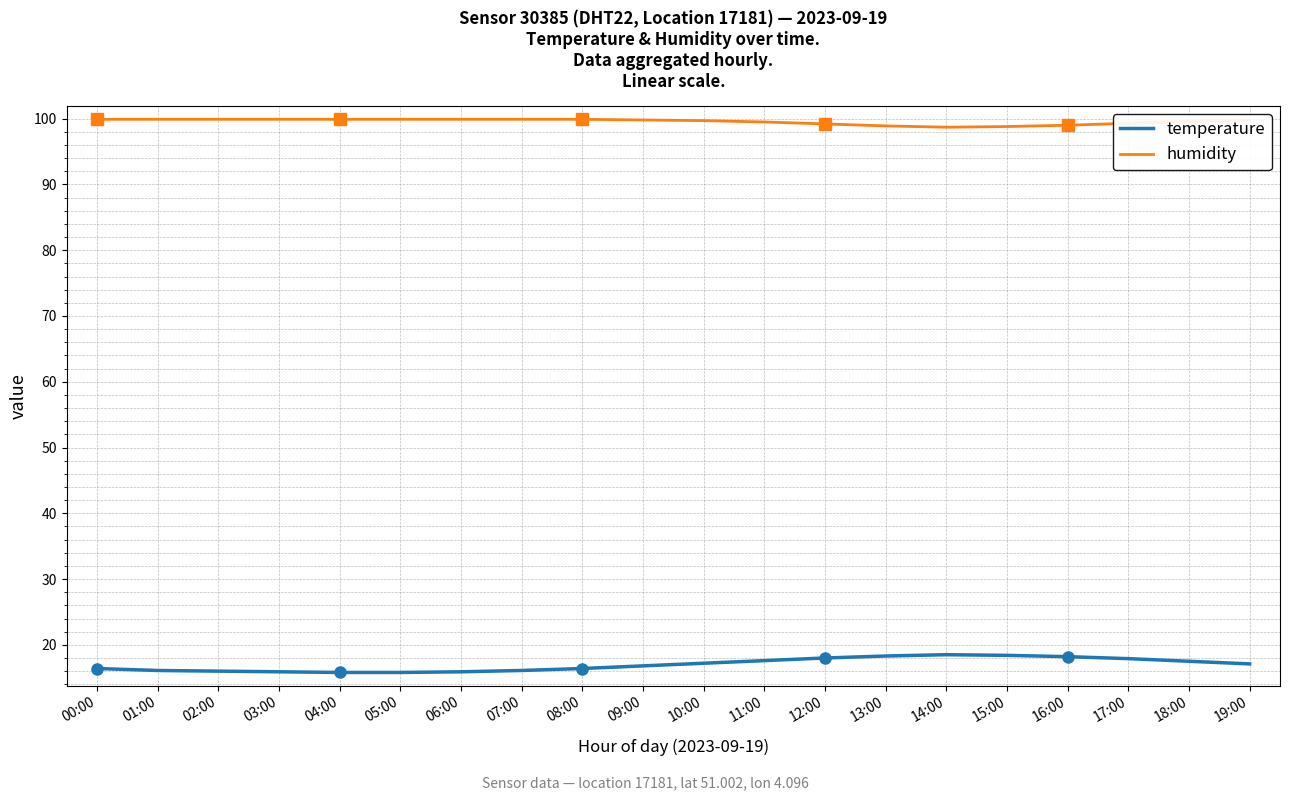

Reading left to right, what are all the values shown in this chart?

temperature: 00:00=16.4	01:00=16.1	02:00=16.0	03:00=15.9	04:00=15.8	05:00=15.8	06:00=15.9	07:00=16.1	08:00=16.4	09:00=16.8	10:00=17.2	11:00=17.6	12:00=18.0	13:00=18.3	14:00=18.5	15:00=18.4	16:00=18.2	17:00=17.9	18:00=17.5	19:00=17.1
humidity: 00:00=99.9	01:00=99.9	02:00=99.9	03:00=99.9	04:00=99.9	05:00=99.9	06:00=99.9	07:00=99.9	08:00=99.9	09:00=99.8	10:00=99.7	11:00=99.5	12:00=99.2	13:00=98.9	14:00=98.7	15:00=98.8	16:00=99.0	17:00=99.3	18:00=99.6	19:00=99.8